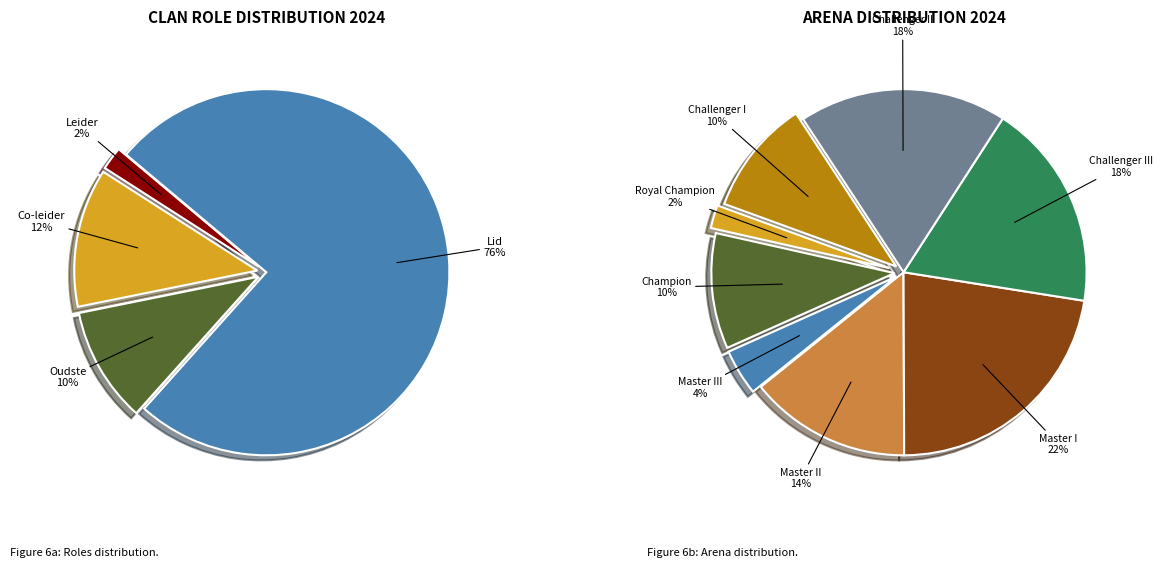

Is there any slice that represents more than half of the pie?

Yes